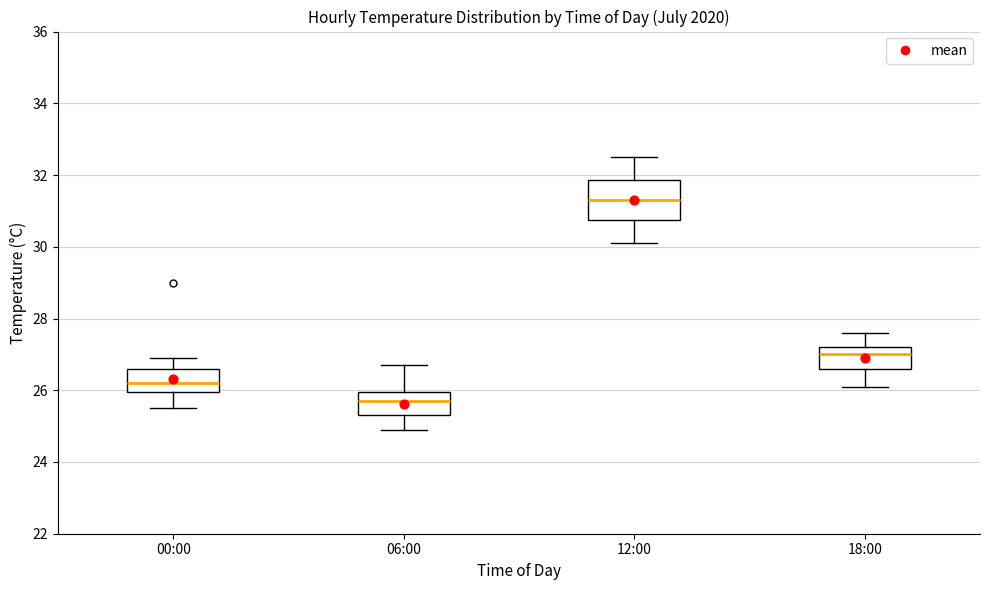

Where is the lower edge of the box for 12:00 on the y-axis? The values are not printed on the chart, so give them approximately, as read against the axis.

30.8